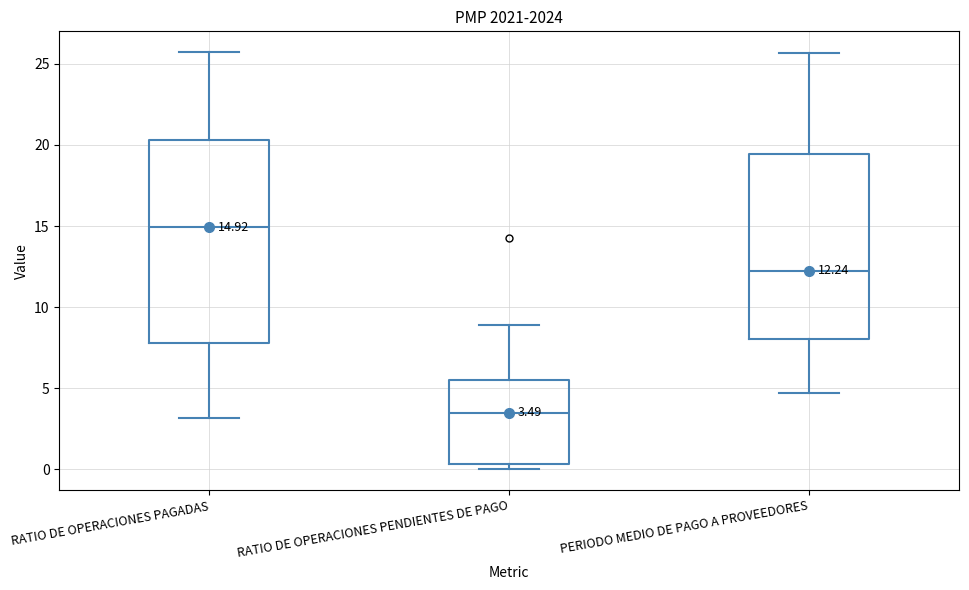

Which box's median line is the highest?

RATIO DE OPERACIONES PAGADAS